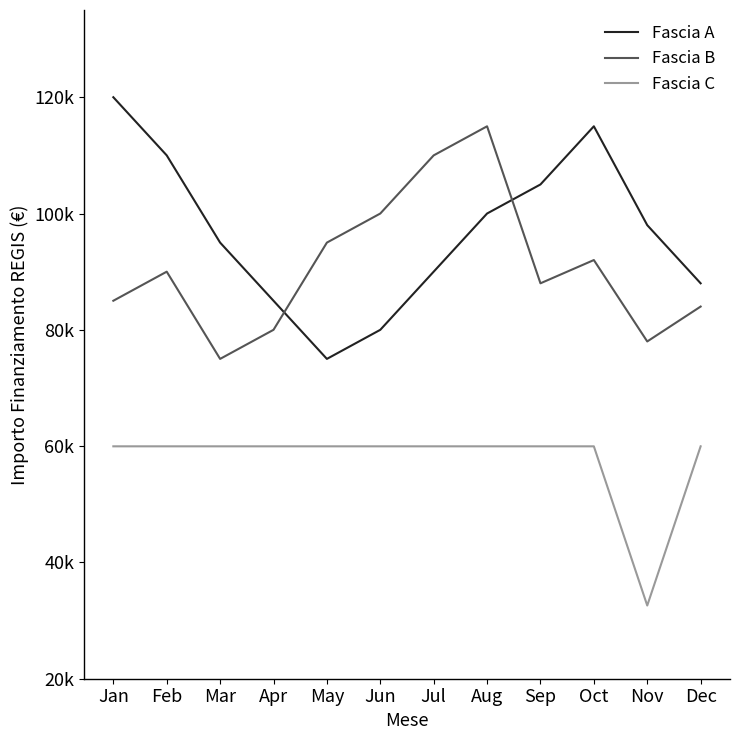

List the series in order of their peak value, highest first.

Fascia A, Fascia B, Fascia C